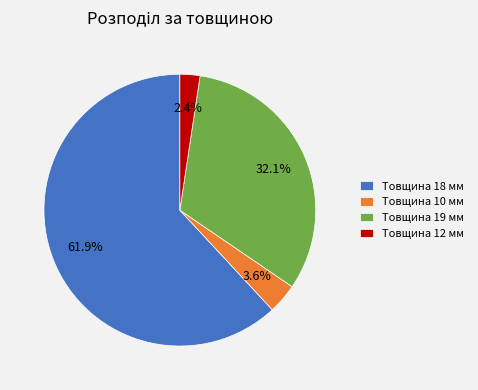

What is the largest slice in the pie chart?

Товщина 18 мм